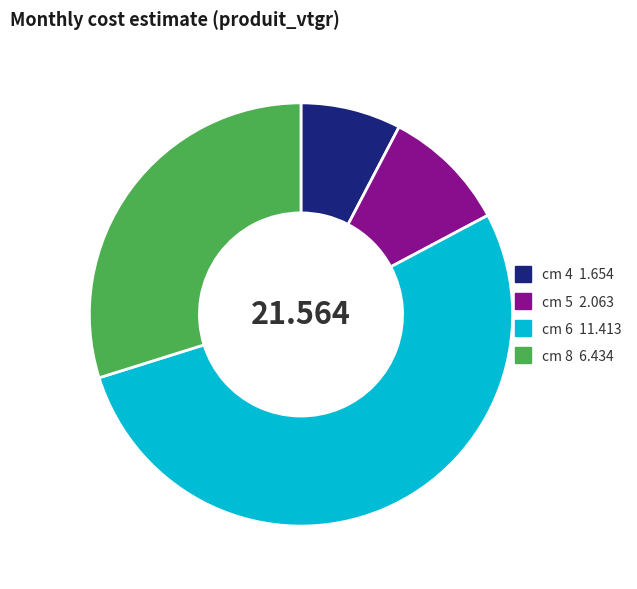

Is there any slice that represents more than half of the pie?

Yes